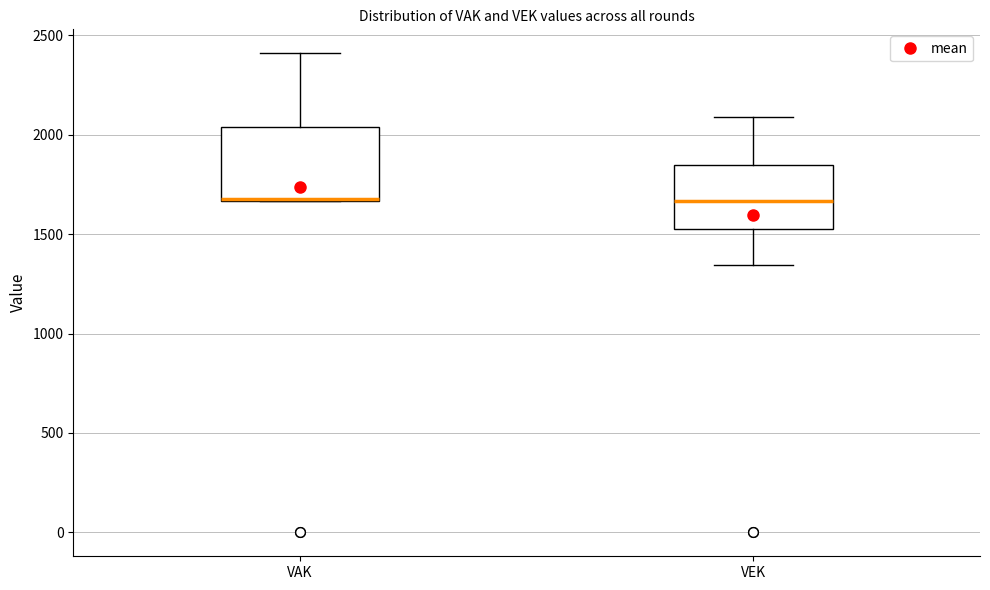

Reading left to right, transcribe this box plot: for each box, give where its median line is, the range the box spans, and where its two whiskers end, as read against the y-axis. The values are not printed on the chart, so give them approximately, as read against the axis.

VAK: median 1700 (drawn on the box's lower edge), box 1650 to 2050, whiskers 1650 to 2400
VEK: median 1650, box 1550 to 1850, whiskers 1350 to 2100